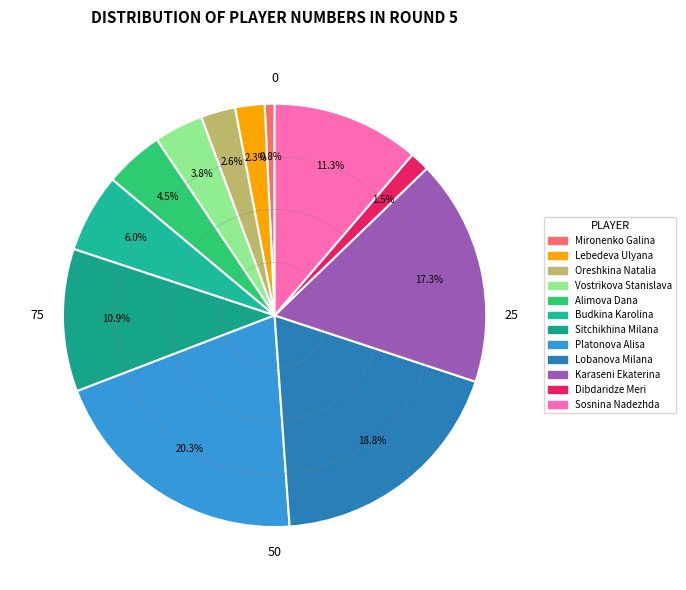

To the nearest percent, what is the difference between the largest and smallest slice percentages?

20%